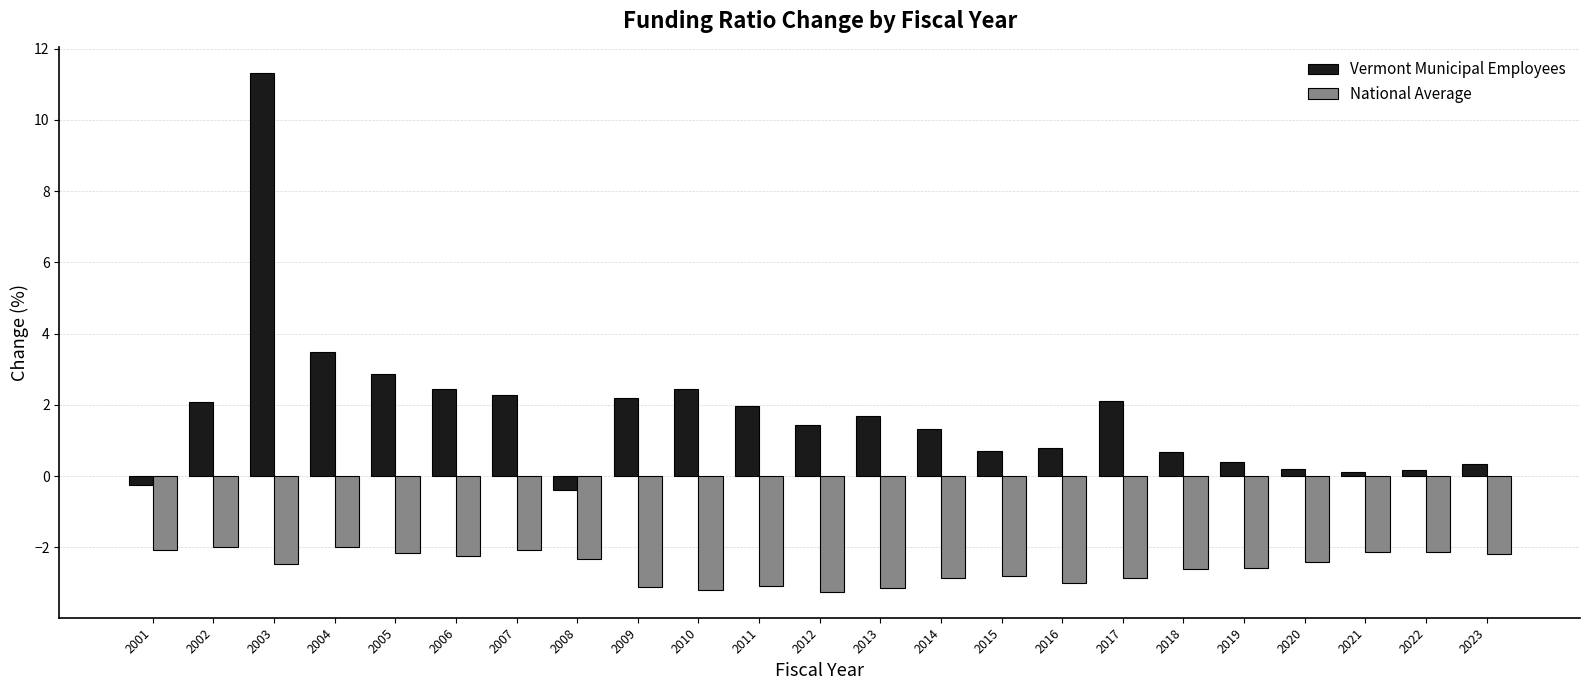

What is the difference between the highest and lowest values at 2003?

13.8